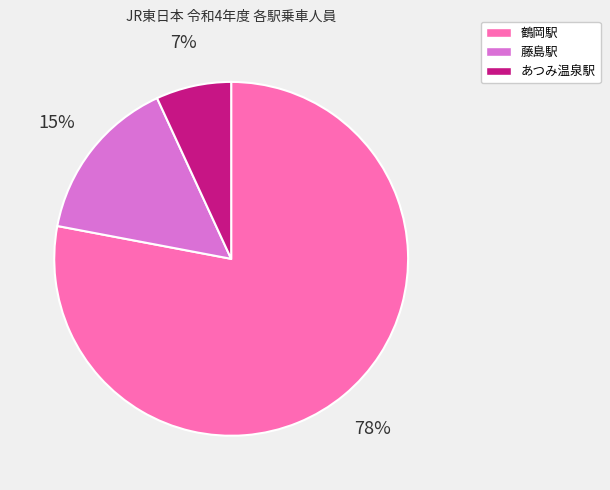

To the nearest percent, what percentage of the pie is 藤島駅?

15%